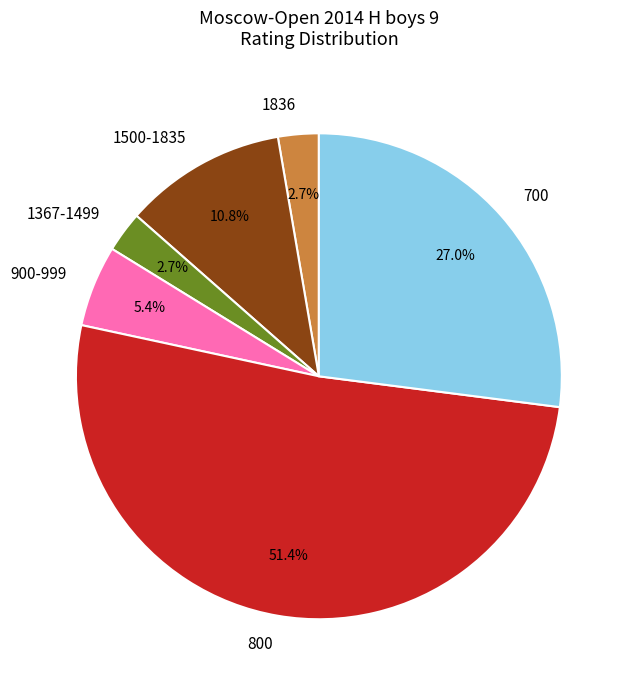

What portion of the pie excludes 1836?

97.3%